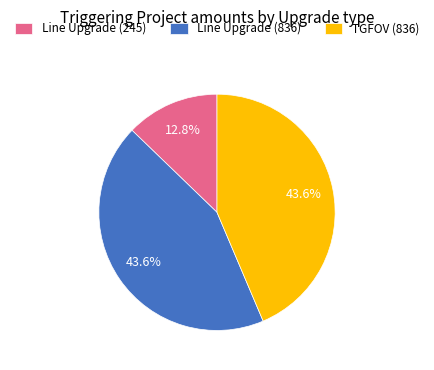

To the nearest percent, what percentage of the pie is Line Upgrade (245)?

13%